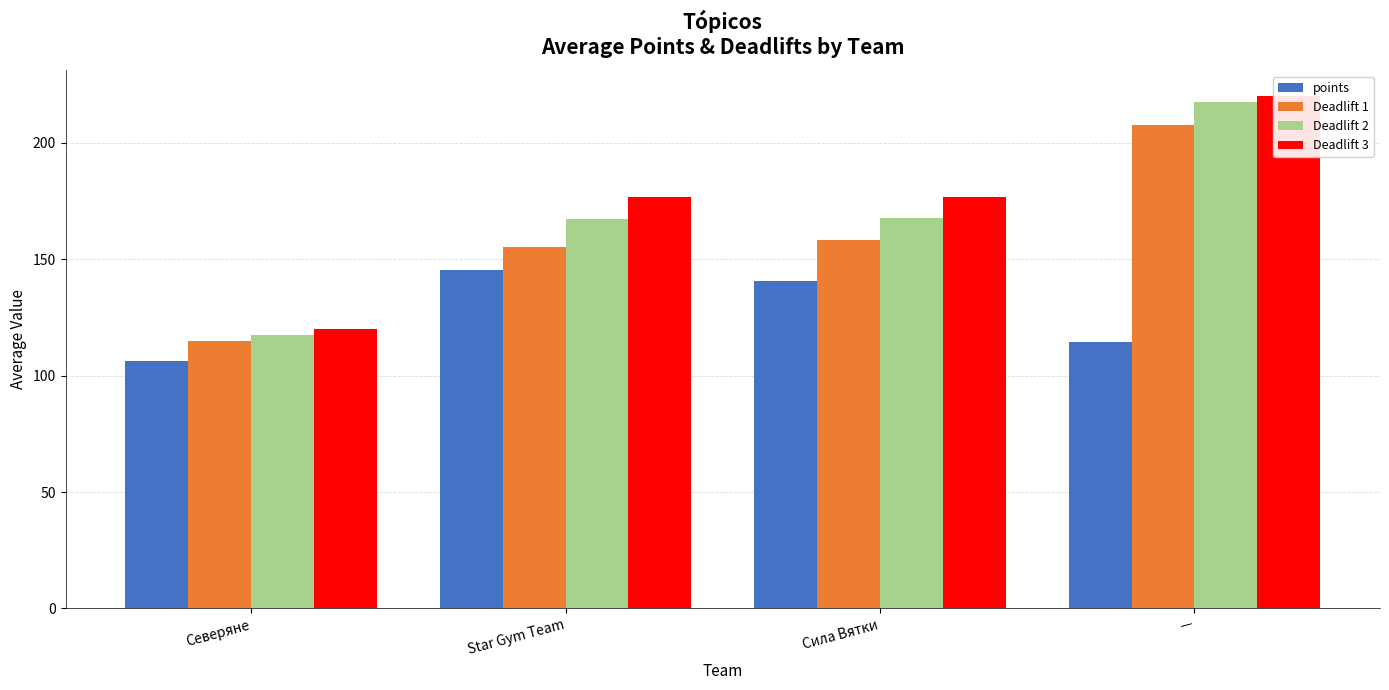

What is the difference between the Deadlift 1 values at — and Сила Вятки?

49.2